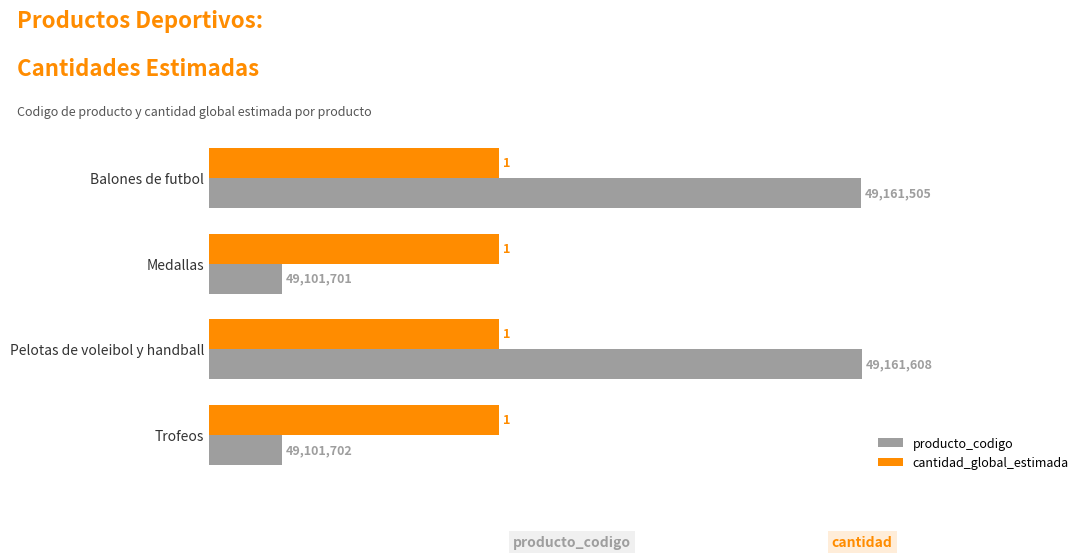

What are all the series names shown in the legend?

producto_codigo, cantidad_global_estimada